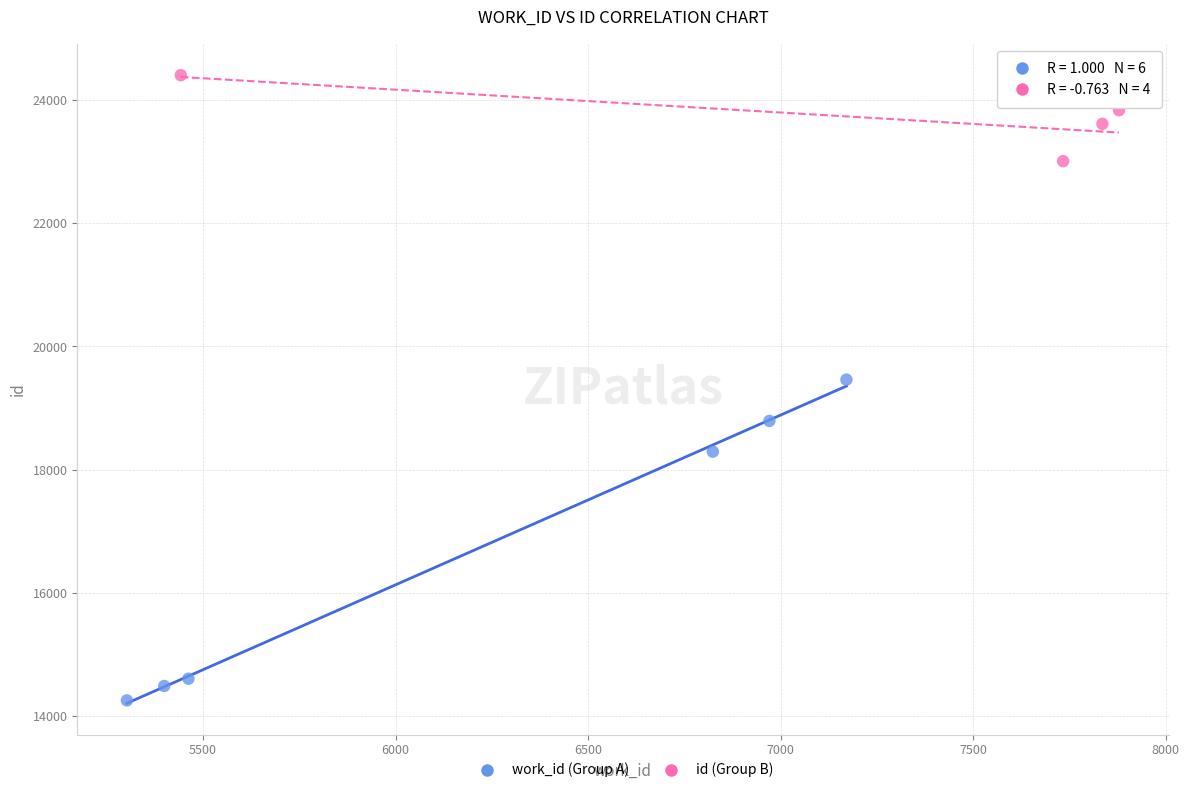

Which series reaches the maximum Y coordinate?

id (Group B)